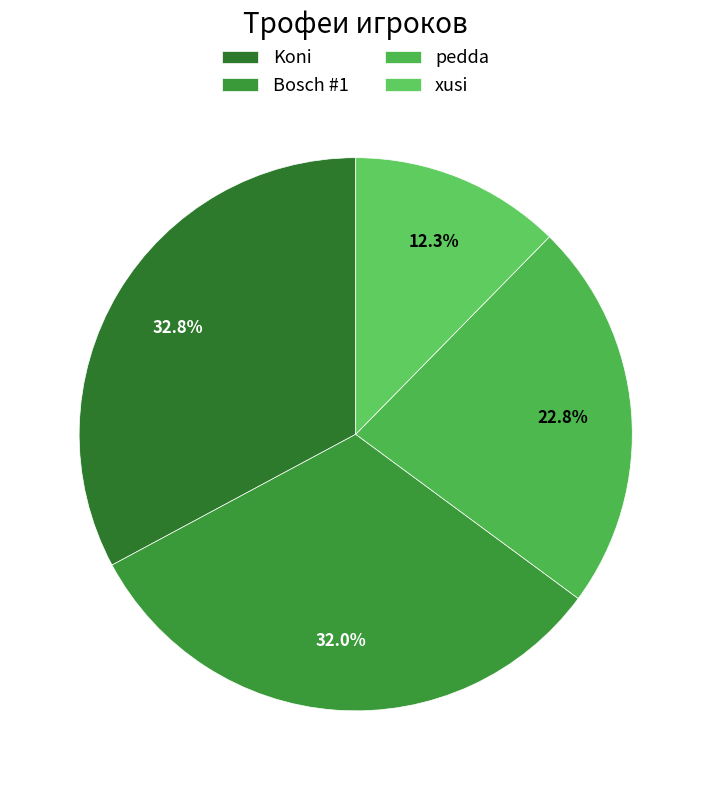

Is there any slice that represents more than half of the pie?

No